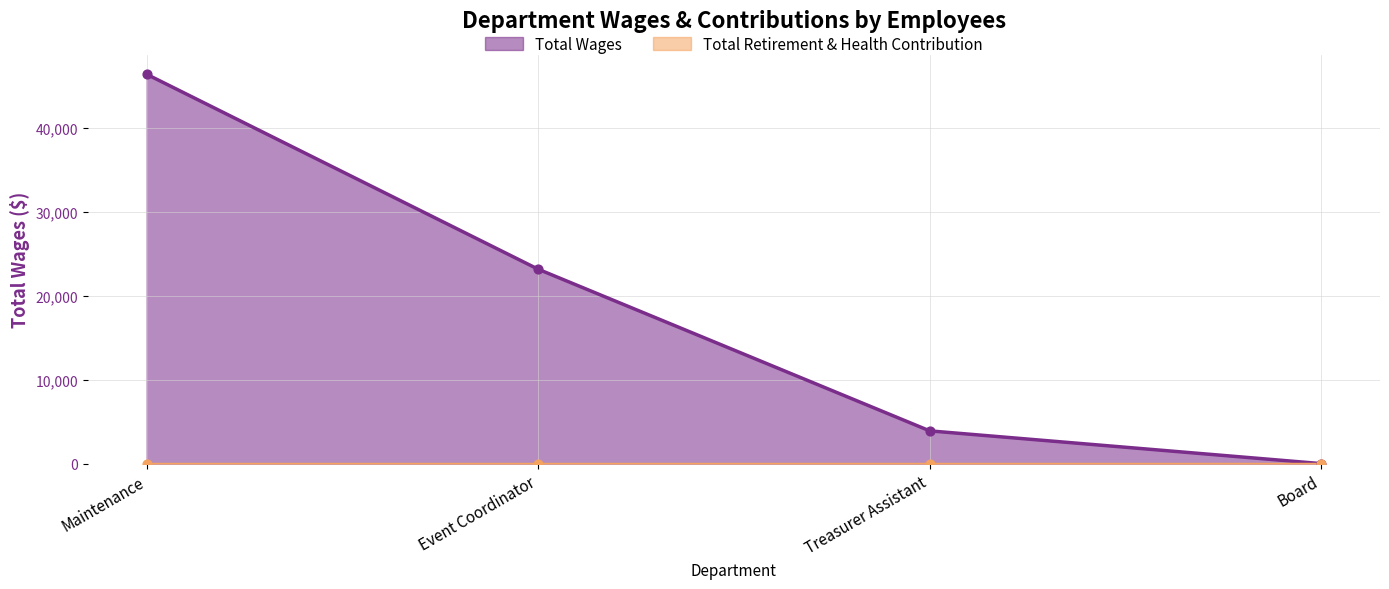

What is the change in value from Event Coordinator to Board?

-23145